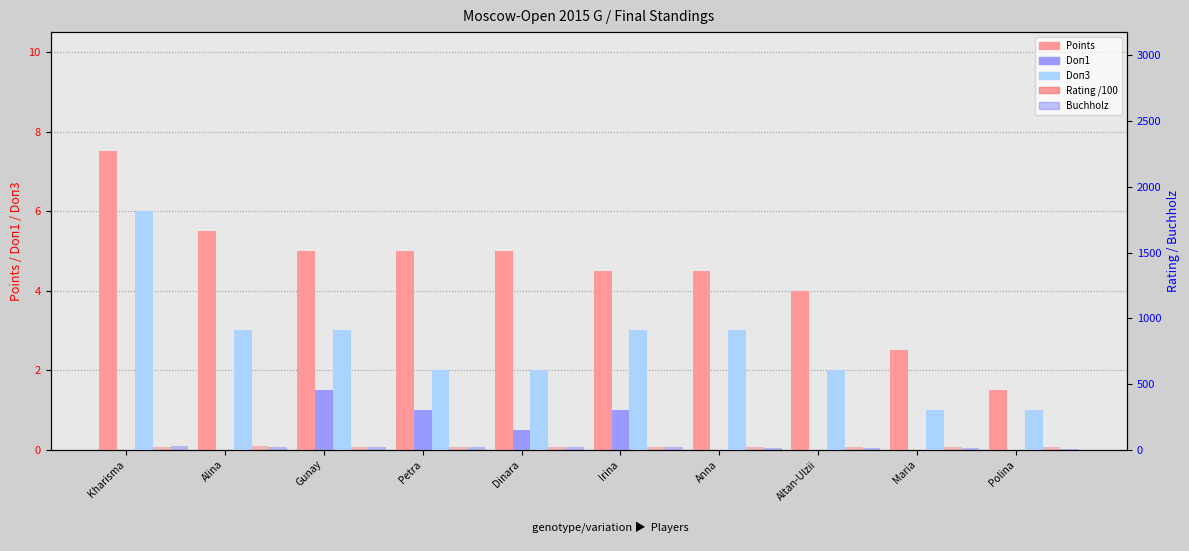

At which label does Rating /100 first exceed 22?

Kharisma